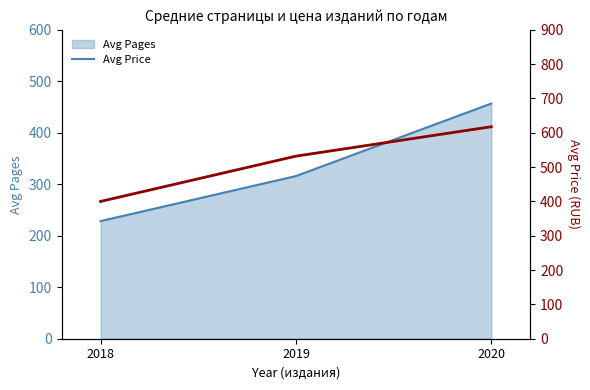

Rank the series at 2020 from lowest to highest value.

Avg Pages, Avg Price